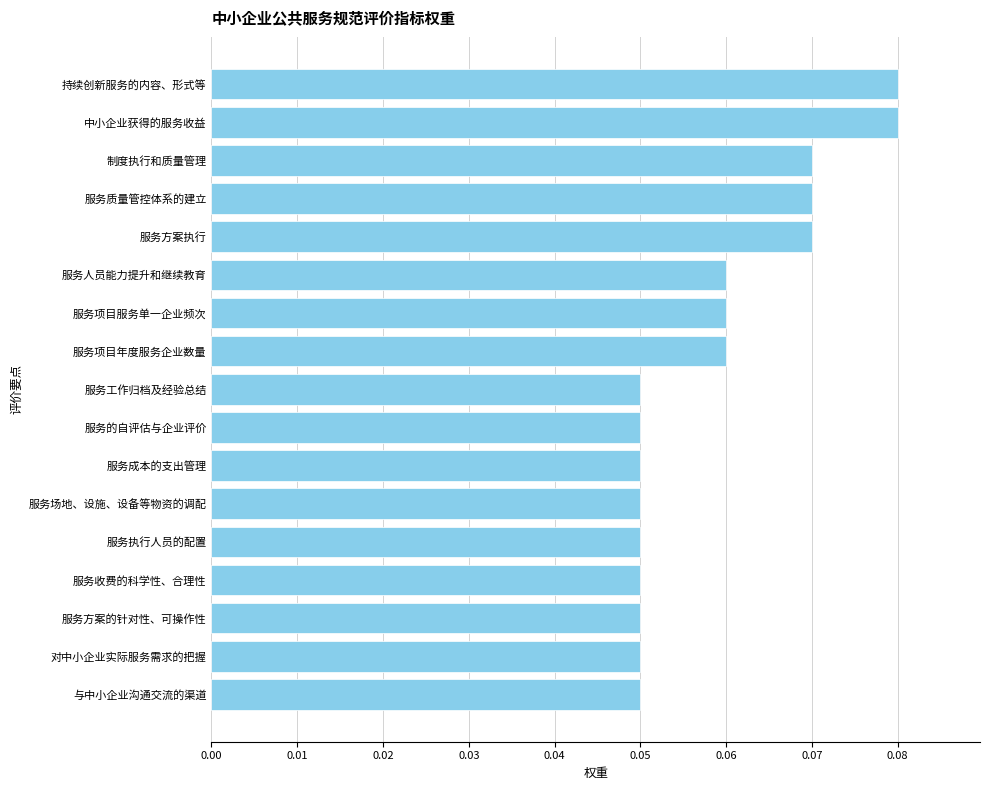

Which has a higher value, 服务项目年度服务企业数量 or 中小企业获得的服务收益?

中小企业获得的服务收益